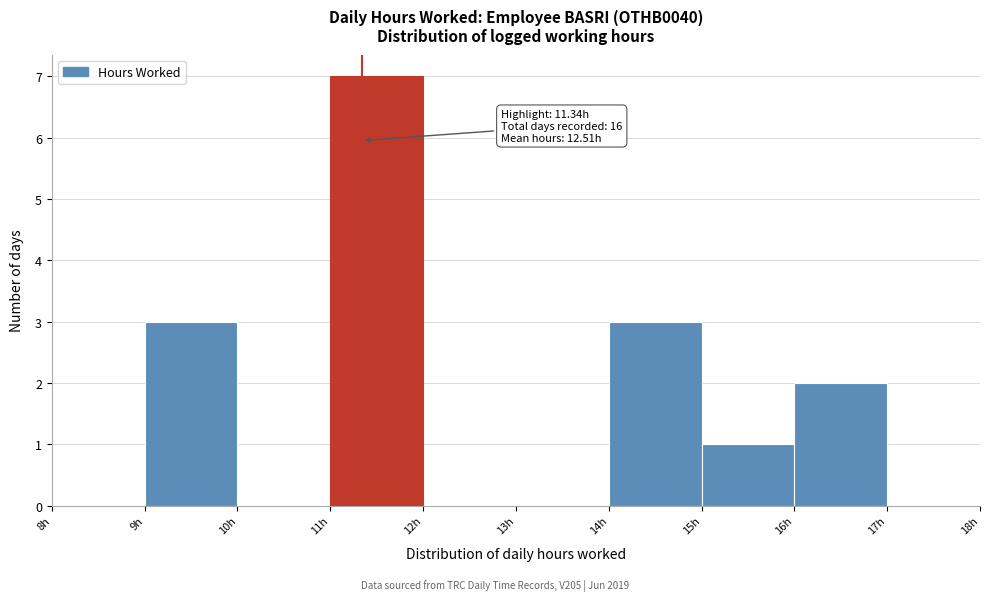

Over which range of the x-axis is the bar tallest?

11 to 12